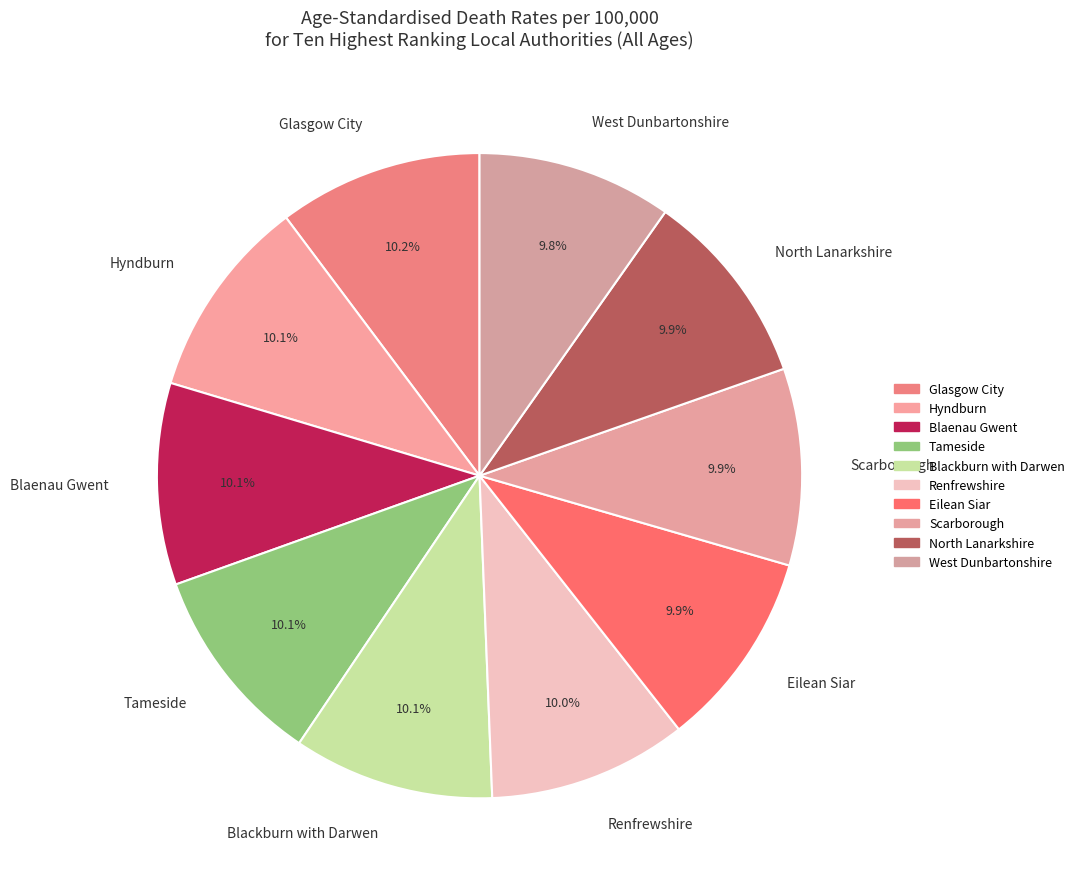

What is the ratio of the value at North Lanarkshire to the value at Hyndburn?

1.0